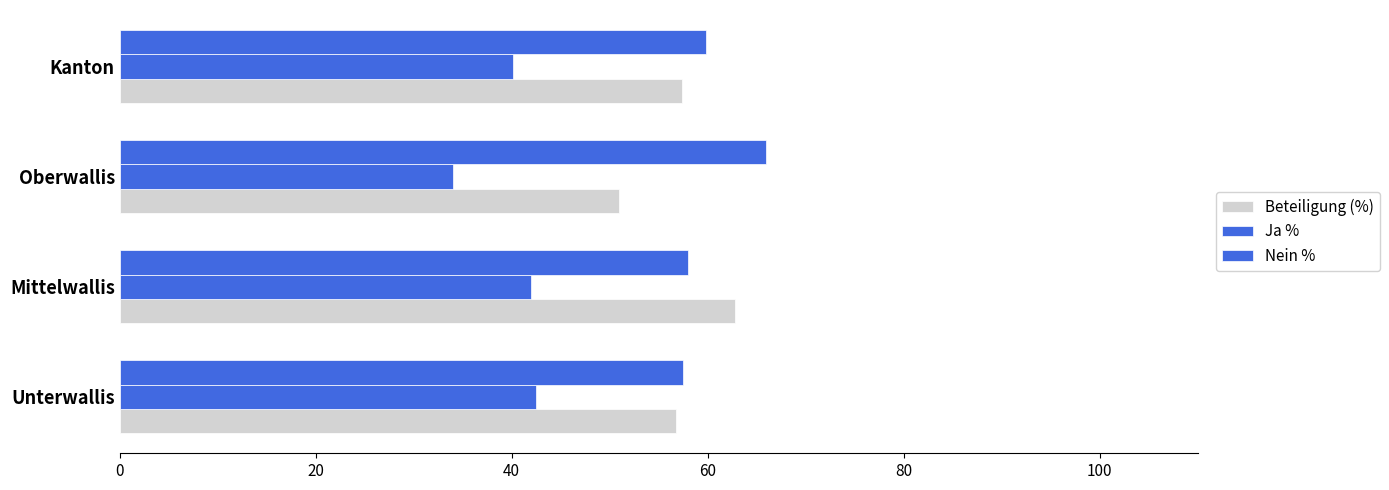

Which series has the widest spread of values?

Beteiligung (%)